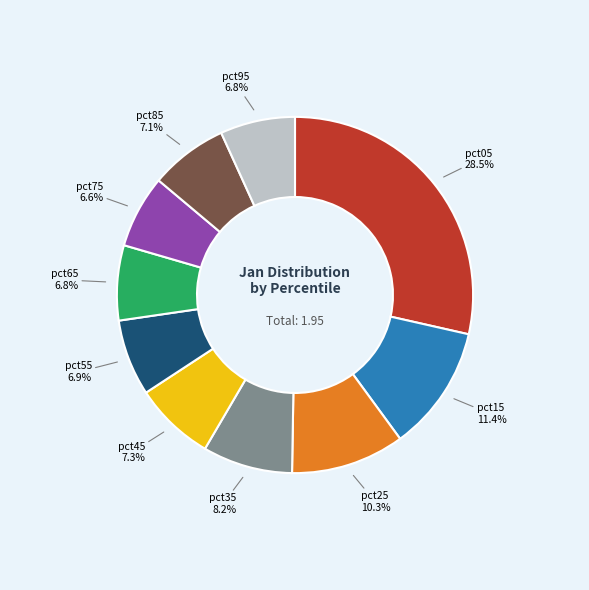

Is there a majority slice in this chart?

No